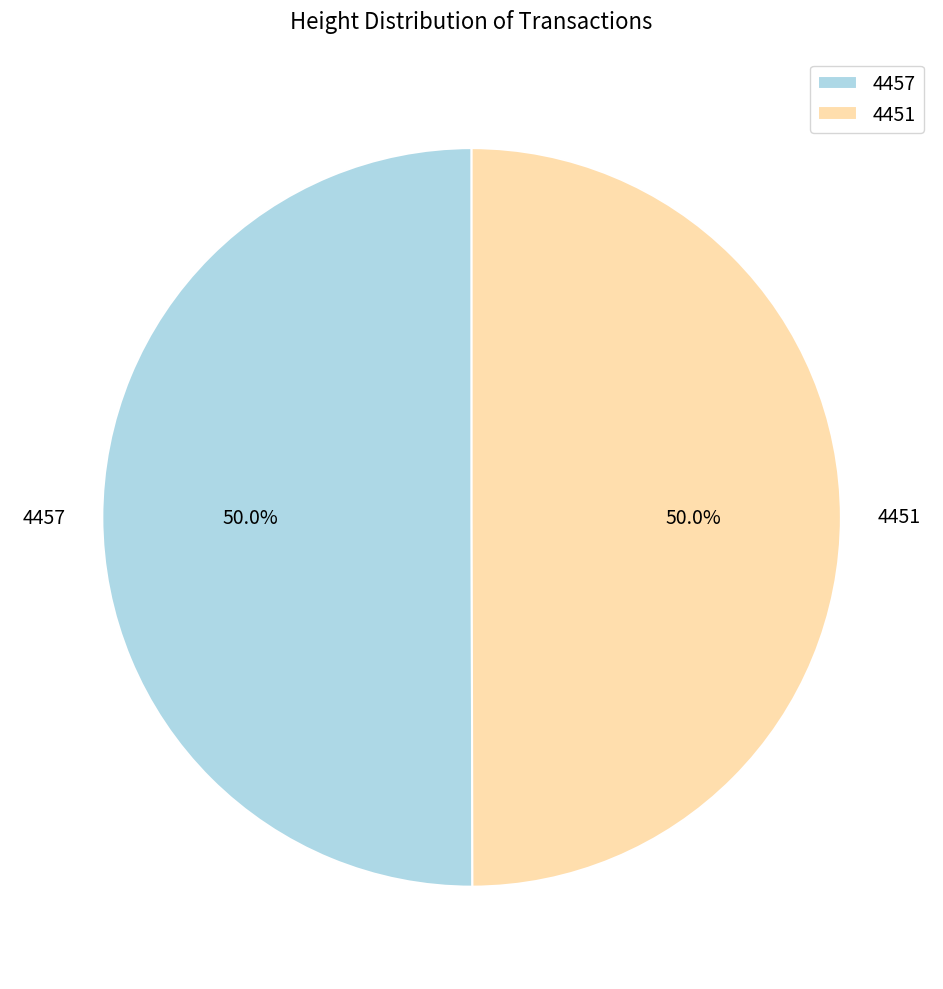

Combined, do 4451 and 4457 account for over 50%?

Yes